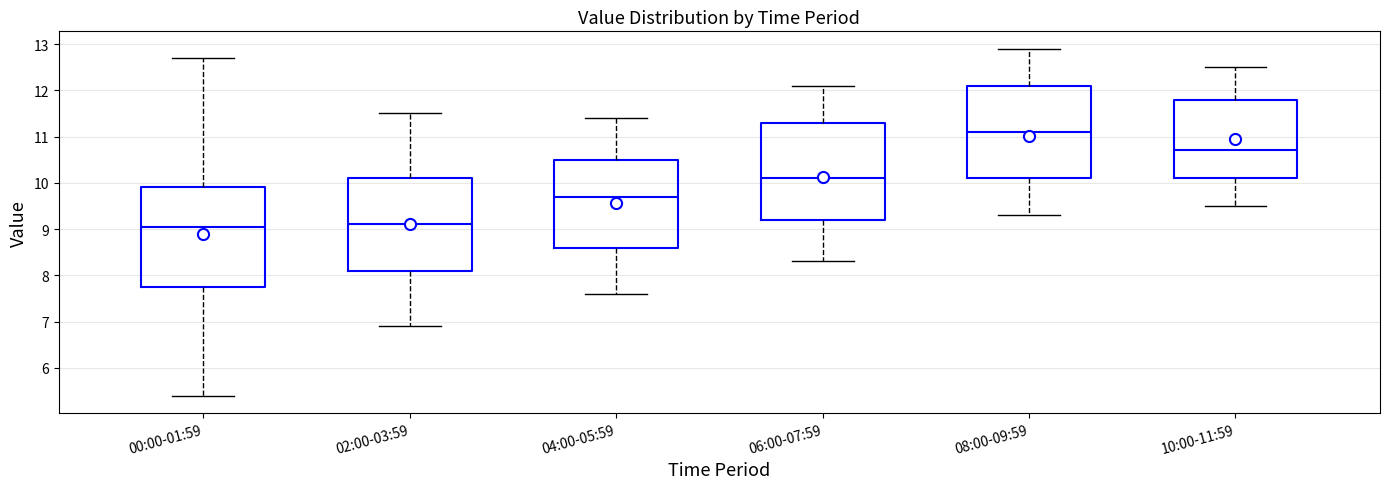

Reading left to right, read every box against the y-axis: the position of its median line, the range the box covers, and the ends of its whiskers. The values are not printed on the chart, so give them approximately, as read against the axis.

00:00-01:59: median 9.1, box 7.8 to 9.9, whiskers 5.4 to 12.7
02:00-03:59: median 9.1, box 8.1 to 10.1, whiskers 6.9 to 11.5
04:00-05:59: median 9.7, box 8.6 to 10.5, whiskers 7.6 to 11.4
06:00-07:59: median 10.1, box 9.2 to 11.3, whiskers 8.3 to 12.1
08:00-09:59: median 11.1, box 10.1 to 12.1, whiskers 9.3 to 12.9
10:00-11:59: median 10.7, box 10.1 to 11.8, whiskers 9.5 to 12.5